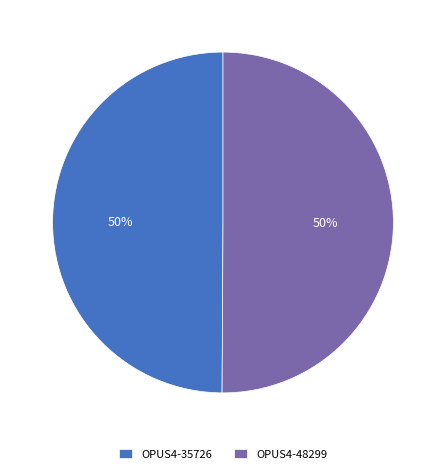

Approximately how many times larger is the value at OPUS4-48299 compared to OPUS4-35726?

1.0